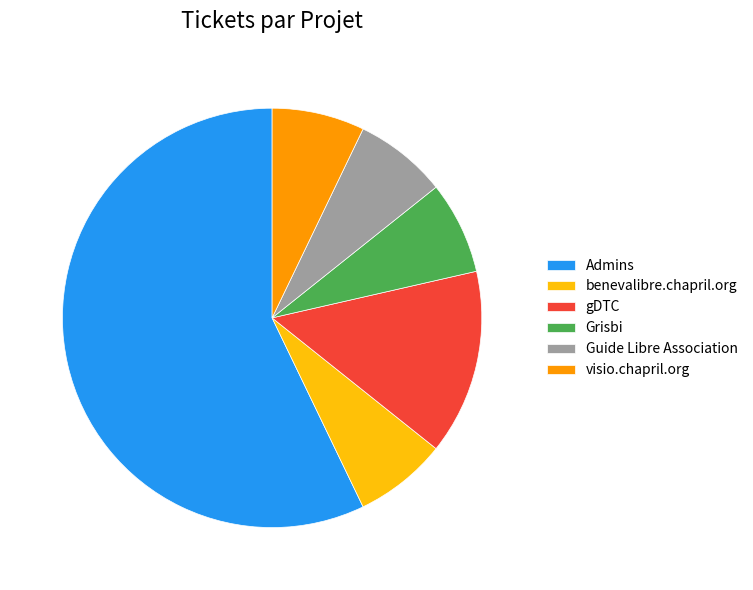

Which has a higher value, visio.chapril.org or Admins?

Admins